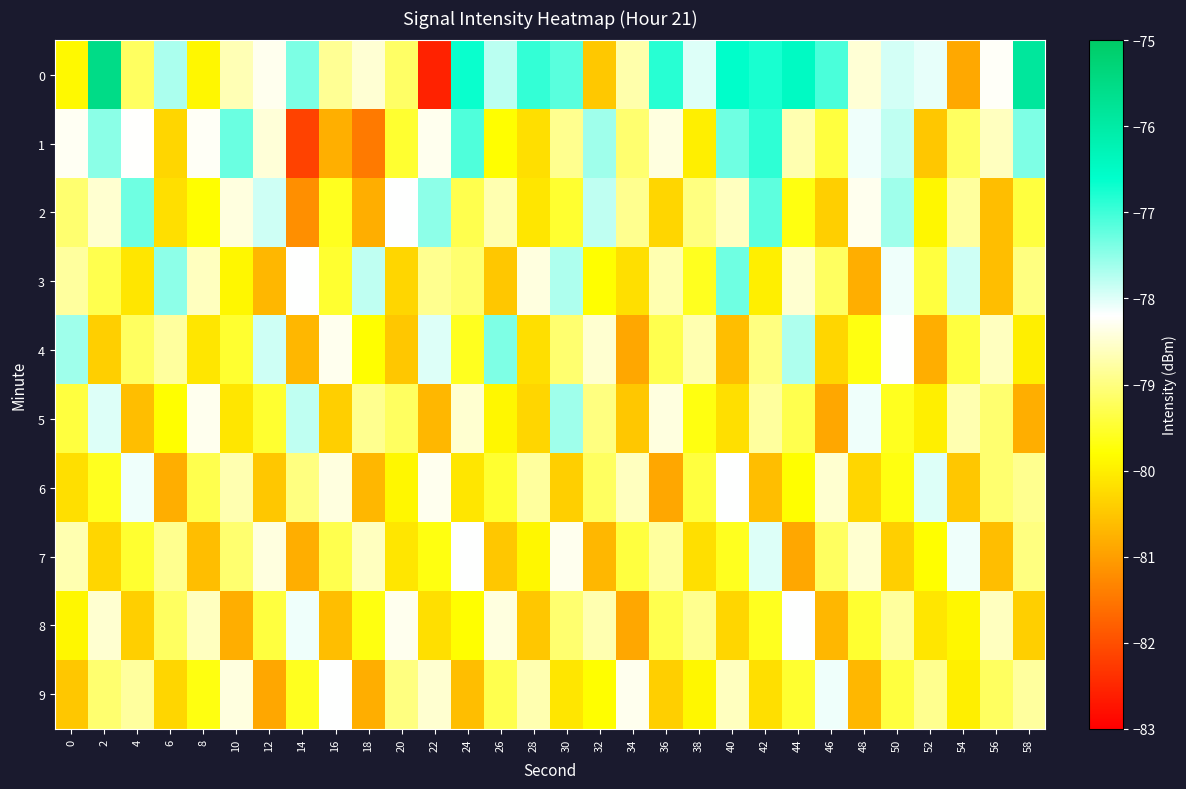

Which category has the lowest value across all series?

22